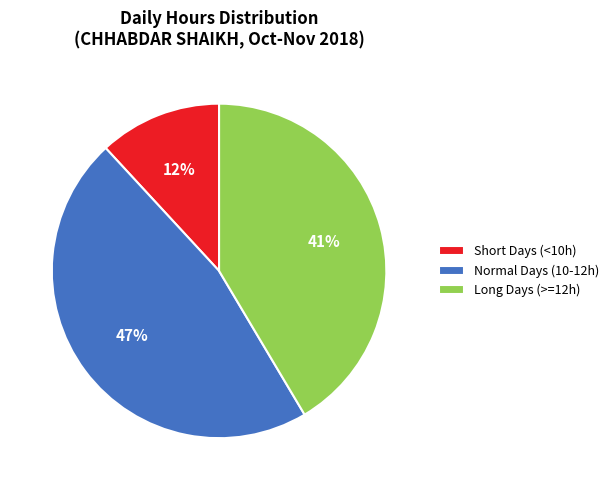

How many segments does this pie chart have?

3